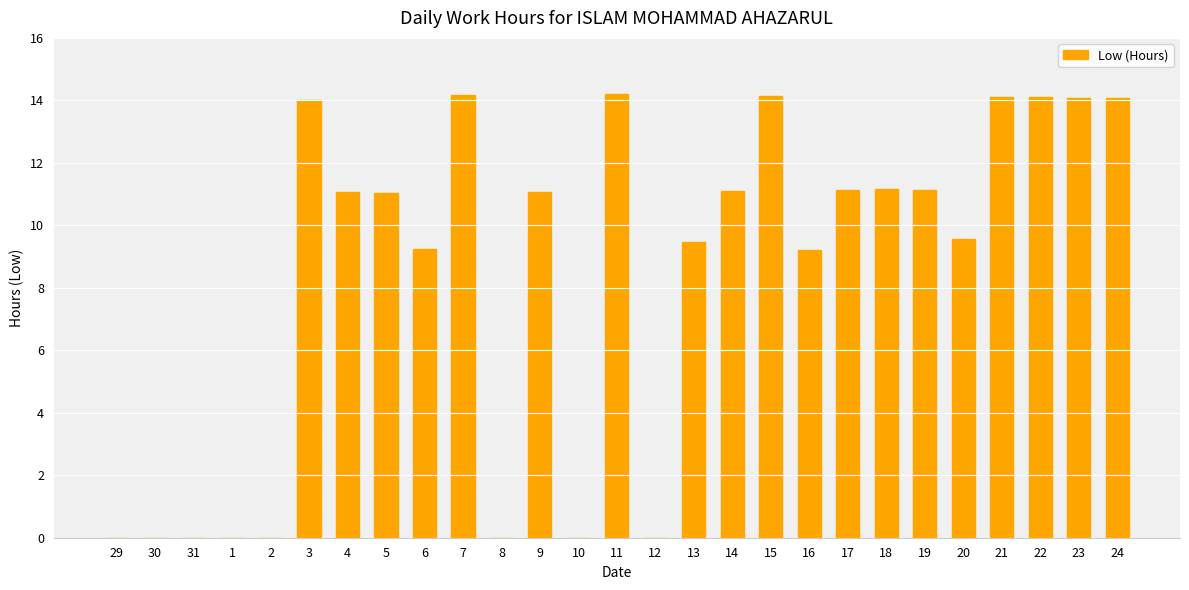

The value at 18 is 5.0. True or false?

False